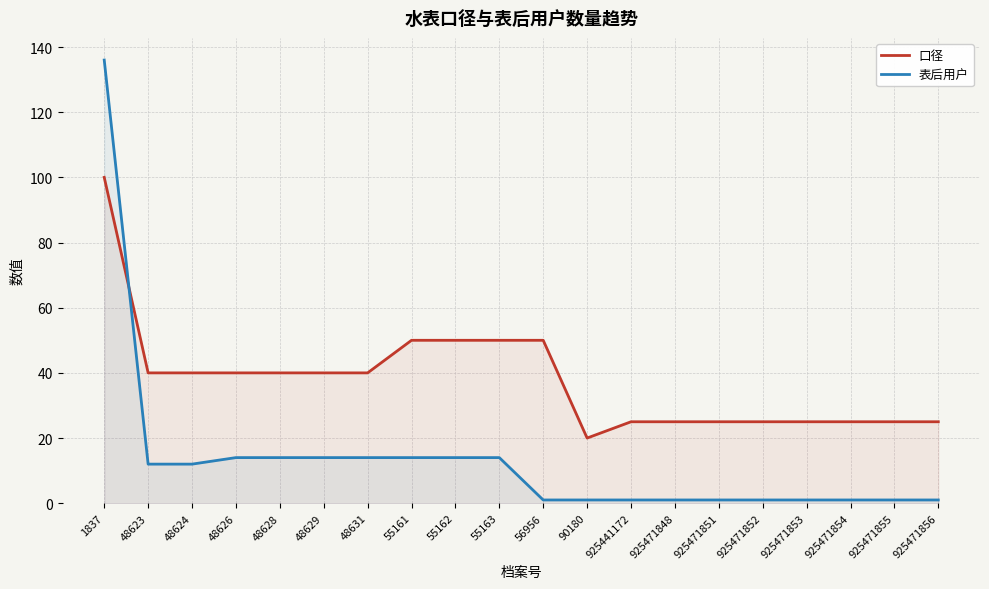

Reading left to right, list all the values displayed in this chart.

口径: 100	40	40	40	40	40	40	50	50	50	50	20	25	25	25	25	25	25	25	25
表后用户: 136	12	12	14	14	14	14	14	14	14	1	1	1	1	1	1	1	1	1	1